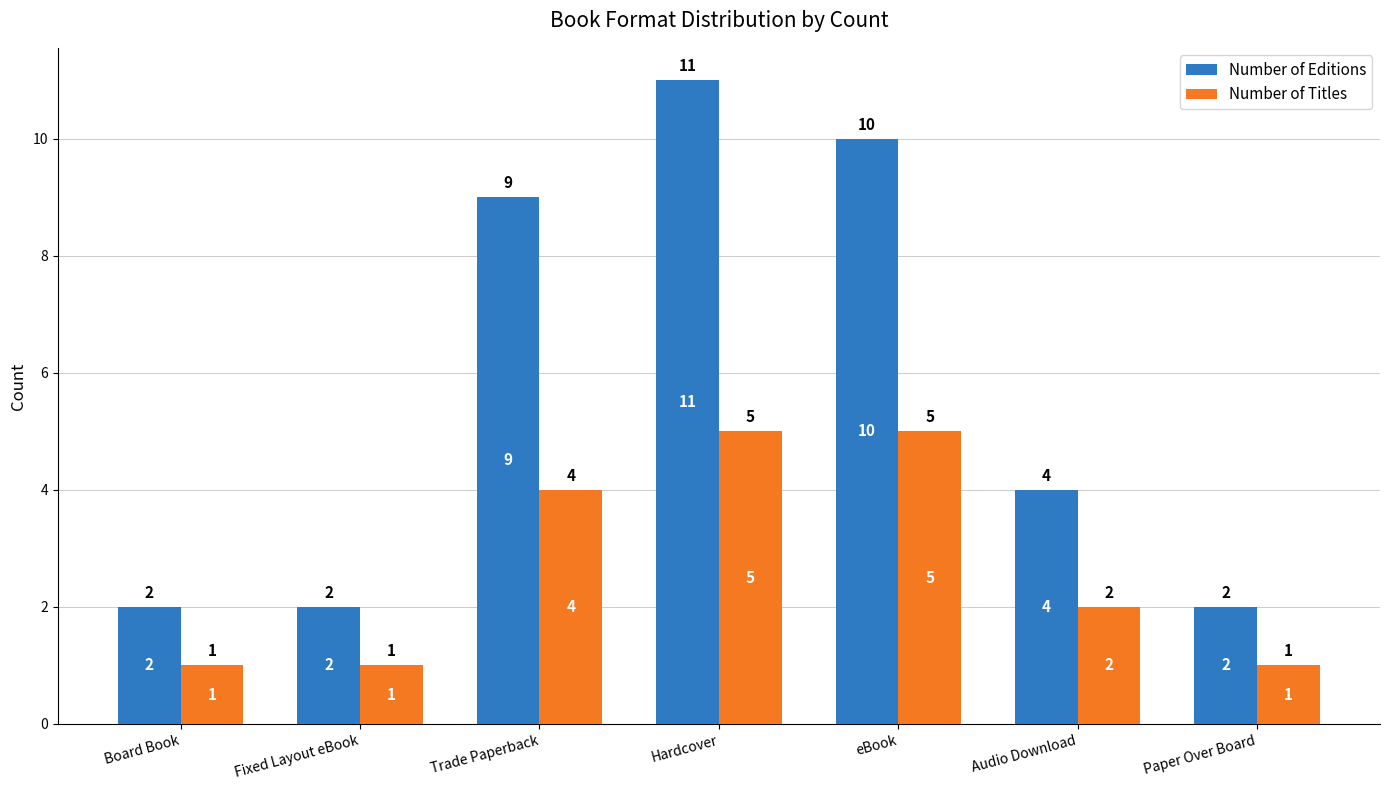

What is the value of the Number of Editions bar at the 2nd from the left?

2